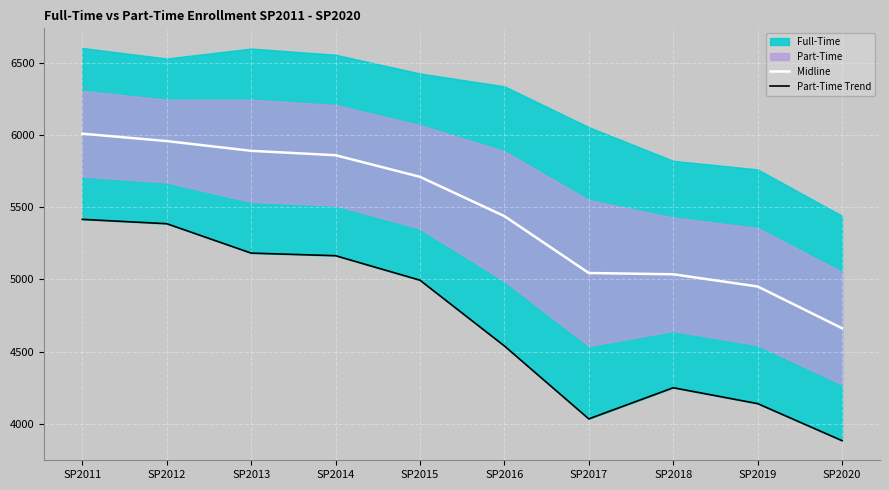

True or false: Midline and Part-Time Trend intersect in this chart.

False